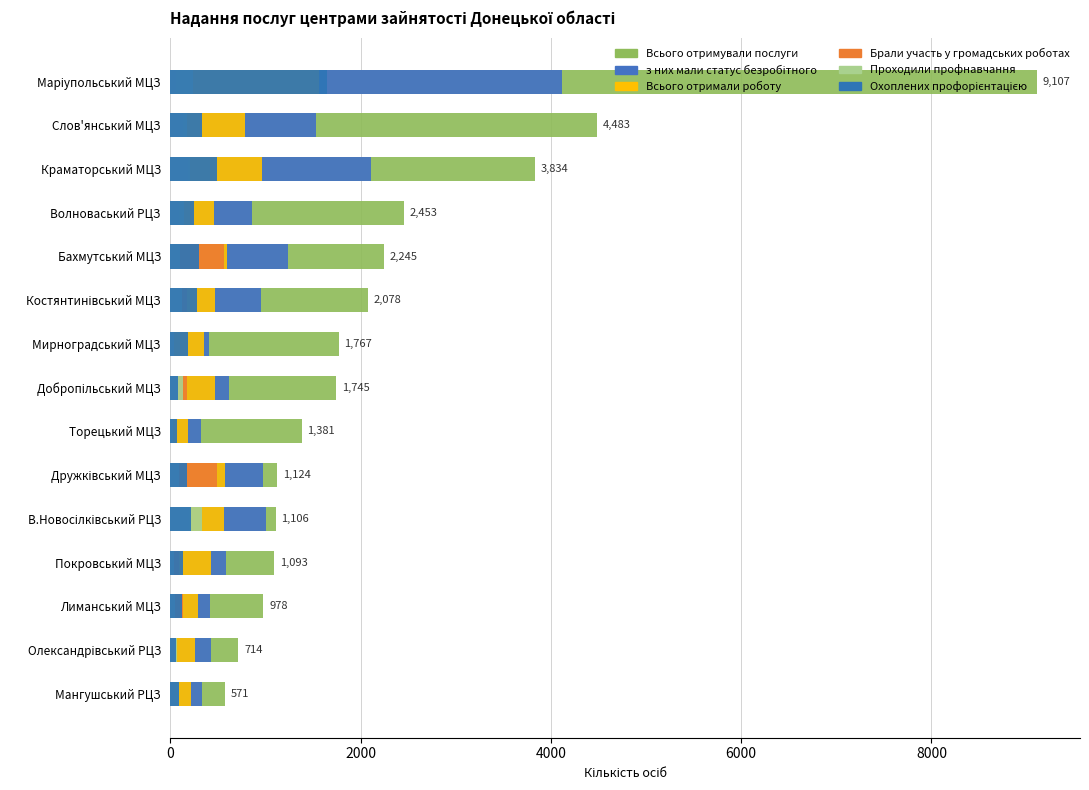

What is the lowest value of the Охоплених профорієнтацією series?

53